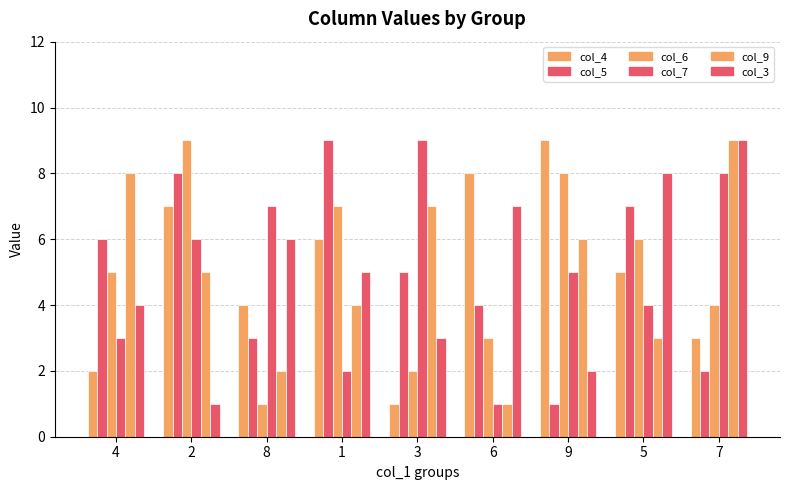

What is the minimum value shown in the chart?

1